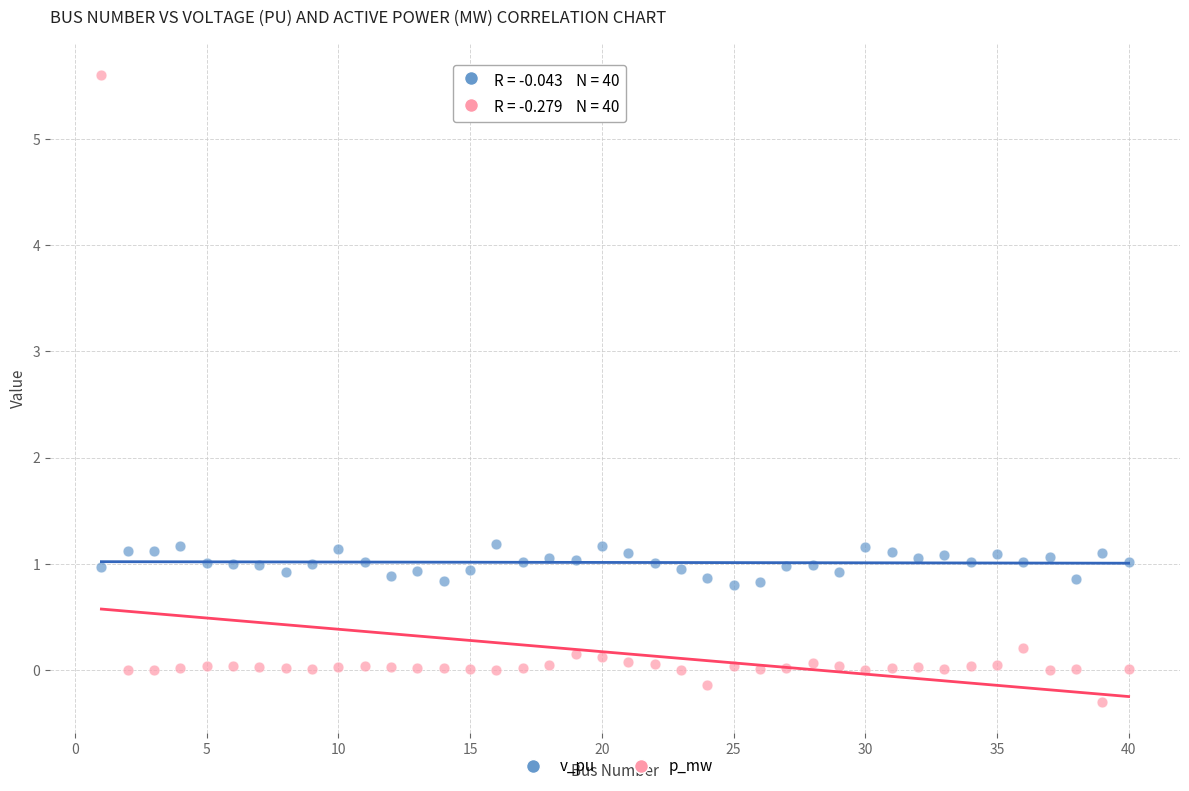

Across all data points, what is the range of Y values (max minus min)?

5.9